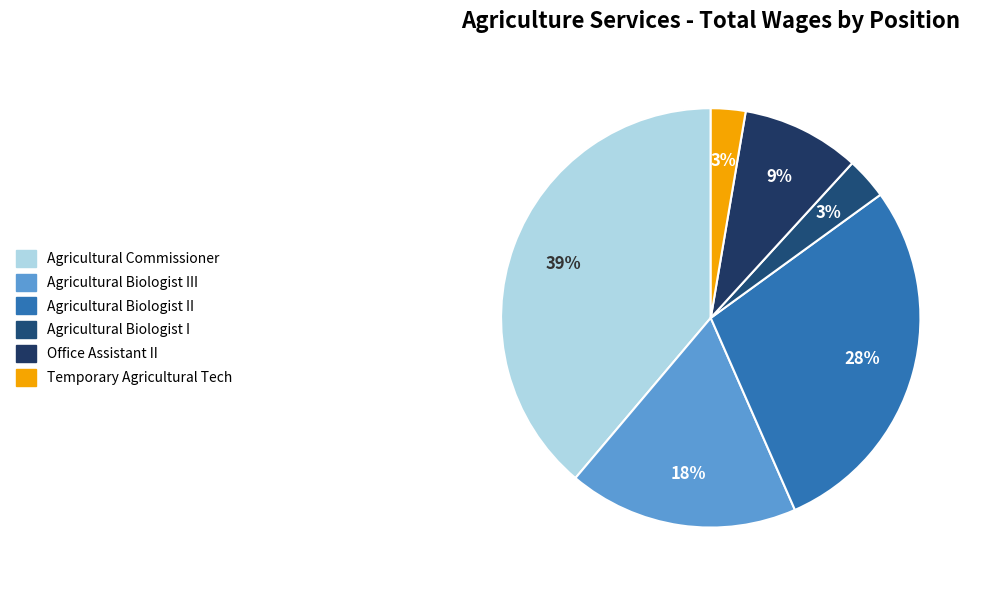

Count the number of slices in the pie.

6